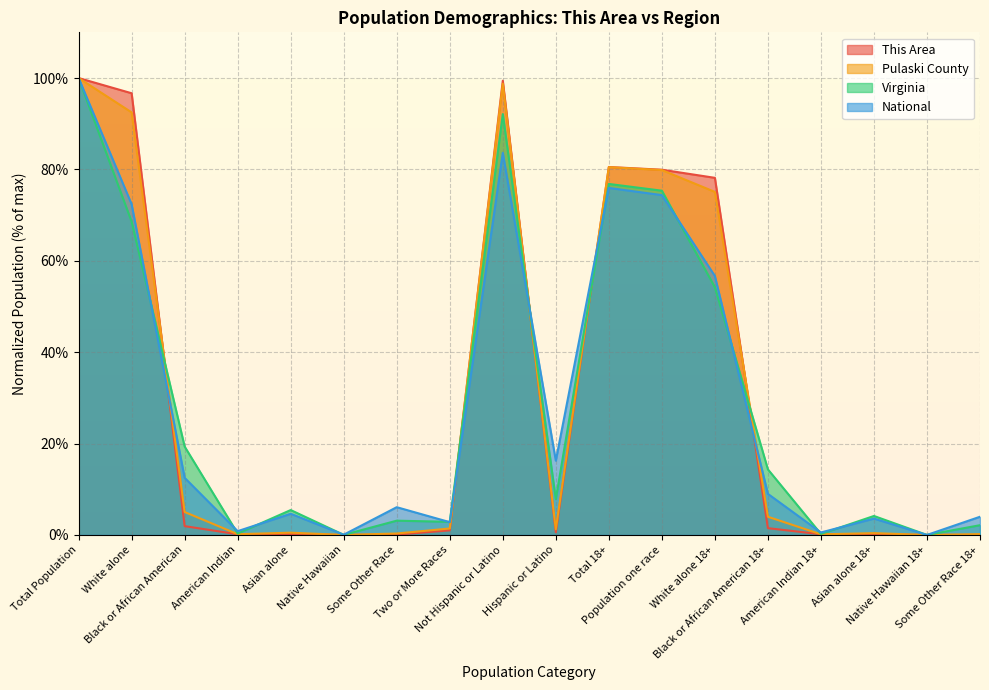

Which series ends up on top after the final intersection of Virginia and Pulaski County?

Virginia